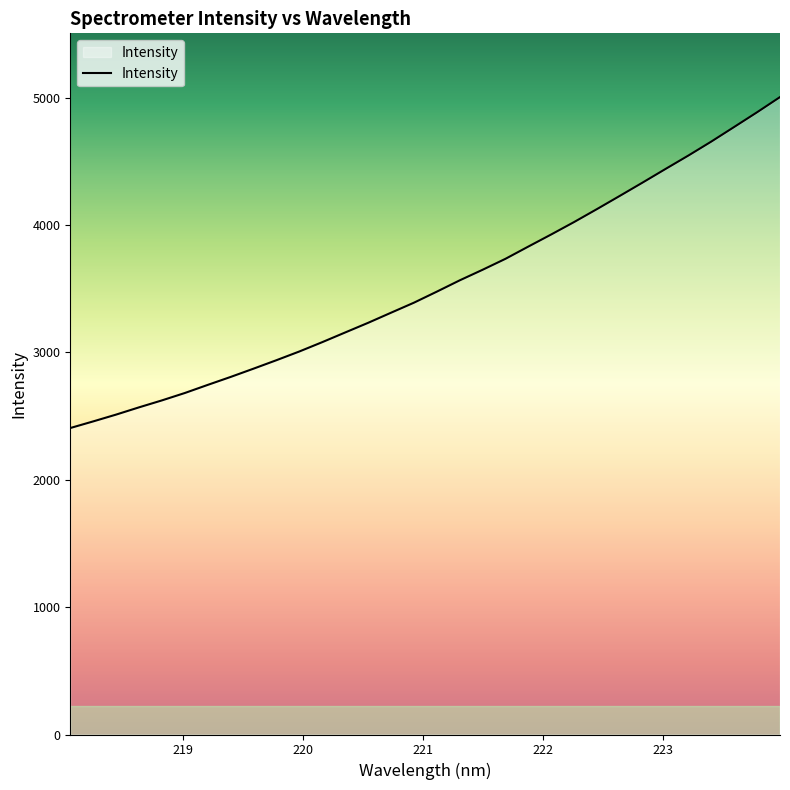

Does the chart have visible grid lines?

No